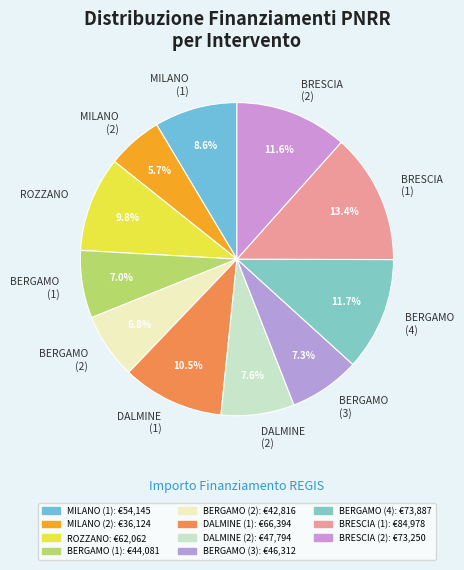

Which slice is the smallest?

MILANO (2)